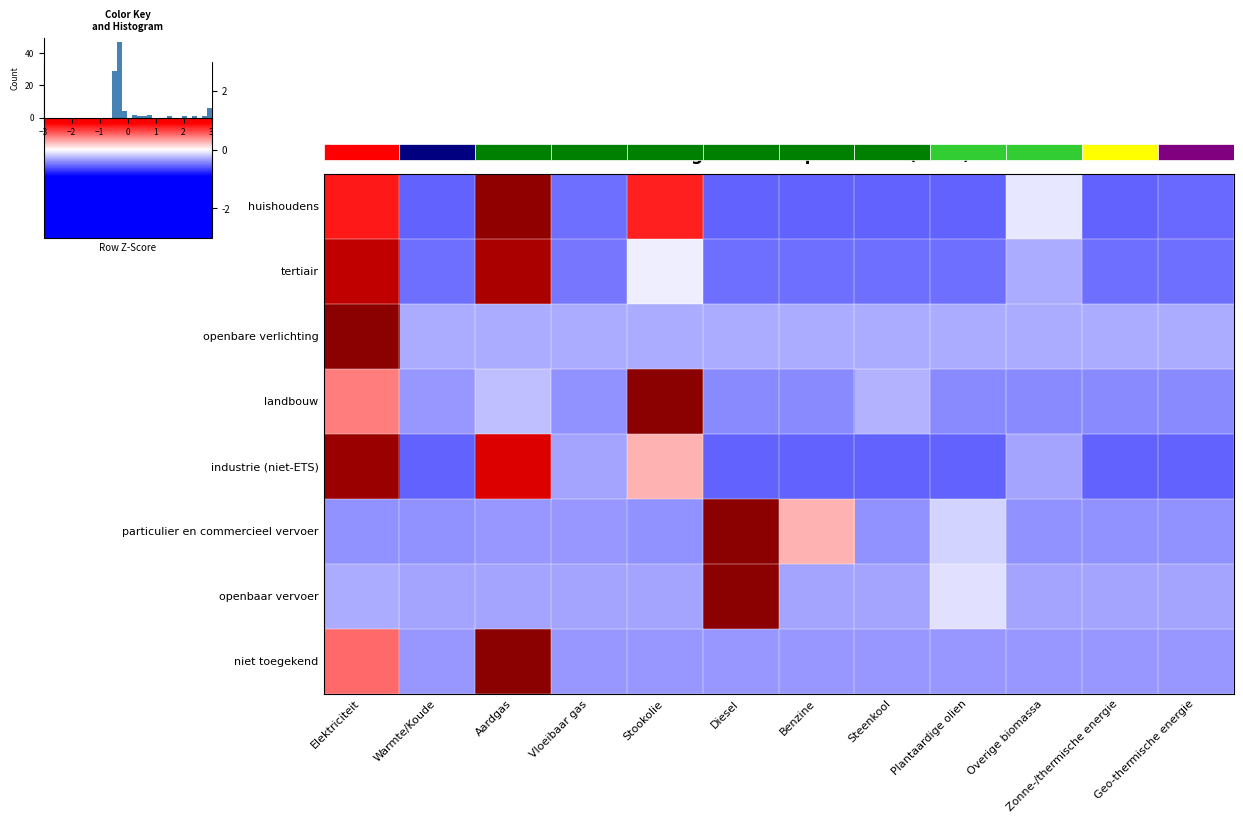

How many values in niet toegekend are below zero?

10